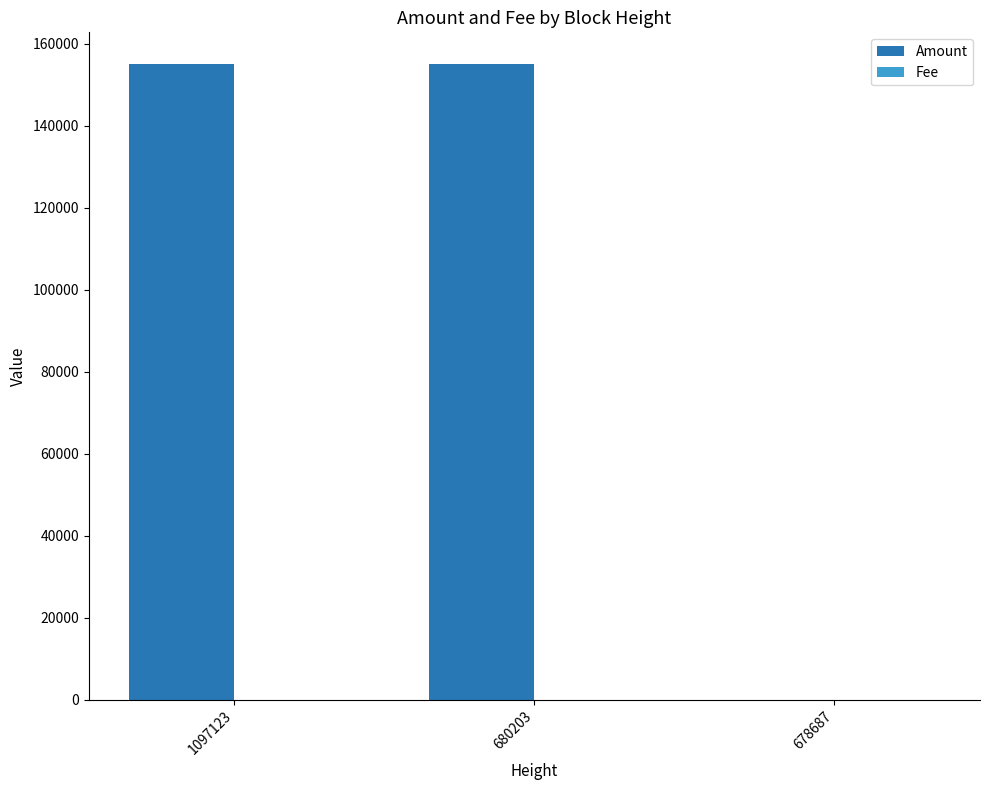

Which series has the largest range (max minus min)?

Amount